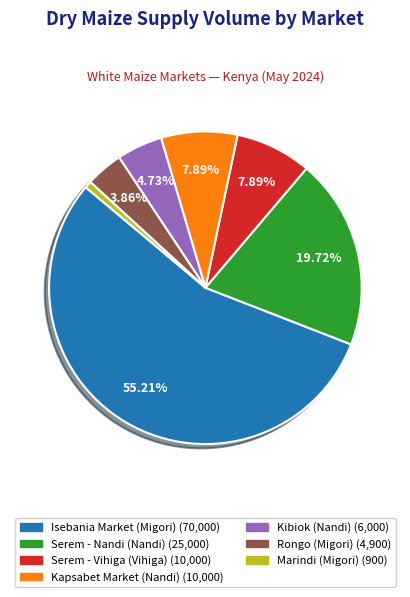

What percentage is the Kapsabet Market (Nandi) slice, to the nearest percent?

8%